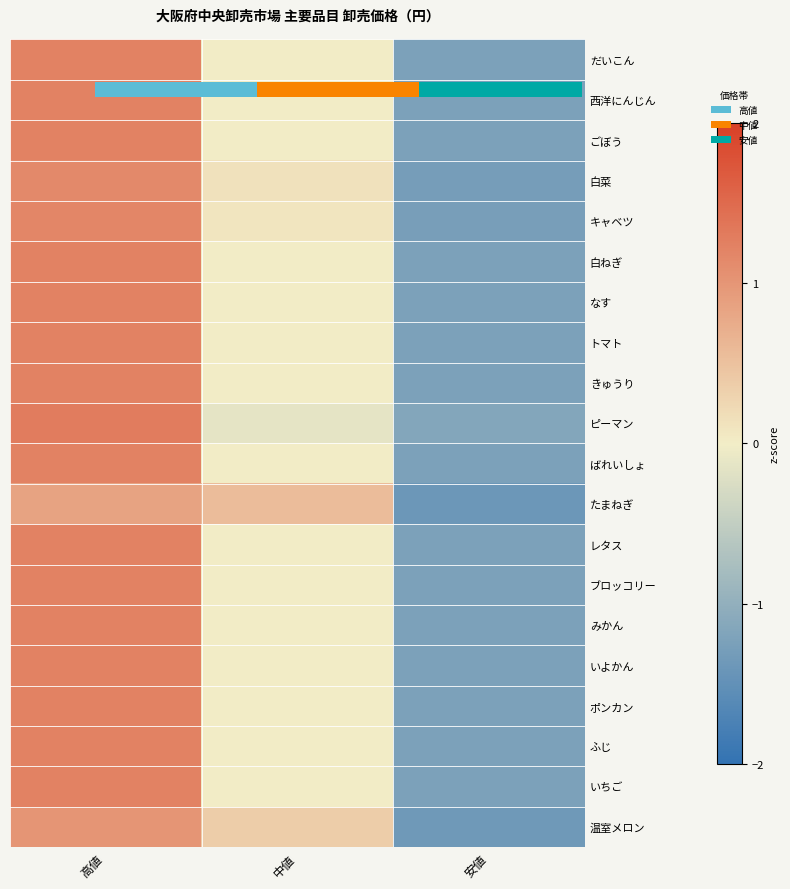

At which category does the chart reach its peak across all series?

高値